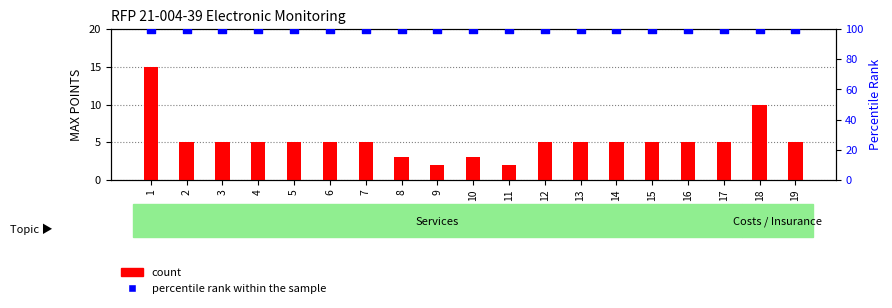

Which series reaches the minimum Y coordinate?

count